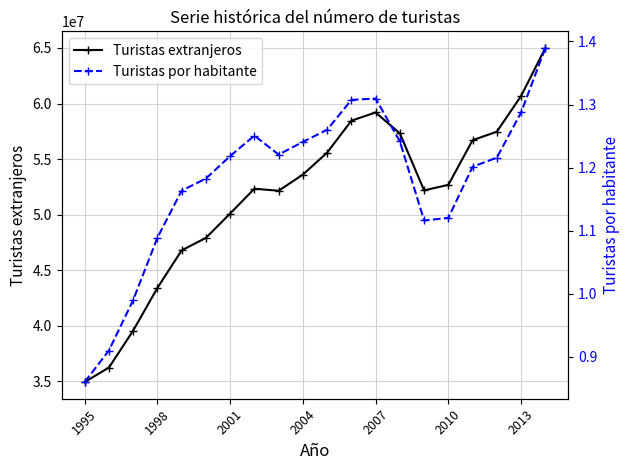

How many categories are shown in the chart?

20